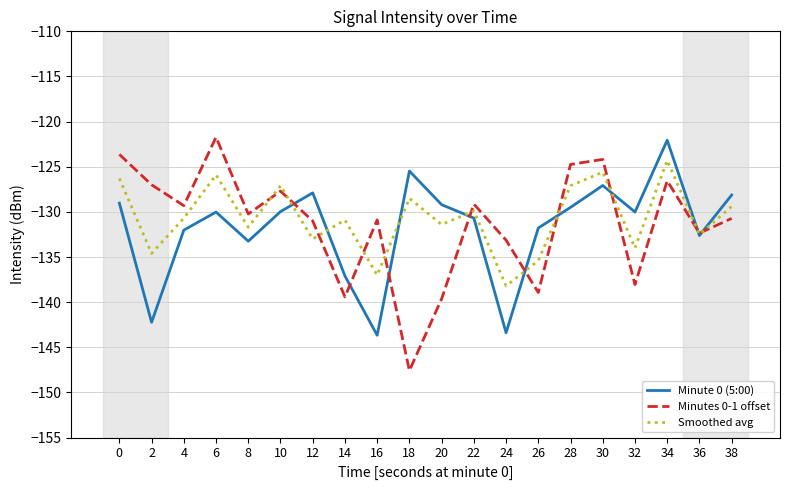

True or false: Minute 0 (5:00) has a value of -43.5 at 18.

False